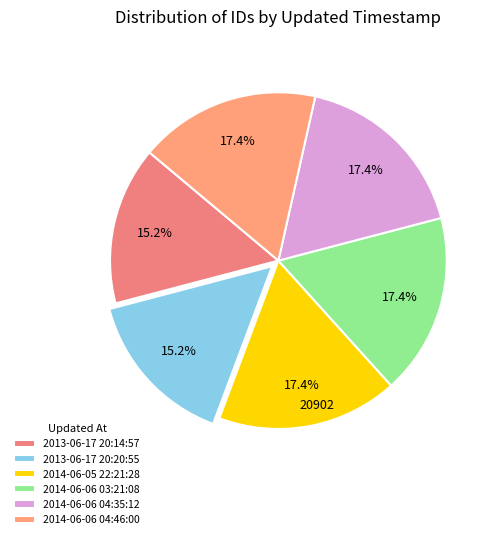

Is there a majority slice in this chart?

No